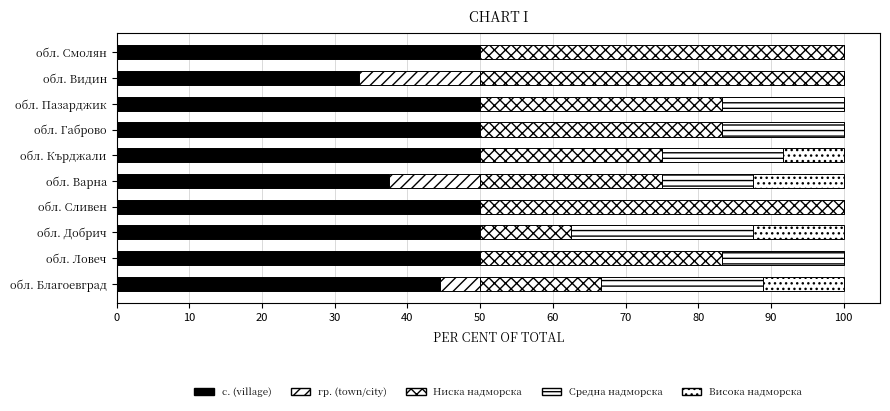

What is the value of the с. (village) bar at the 1st from the left?

44.4